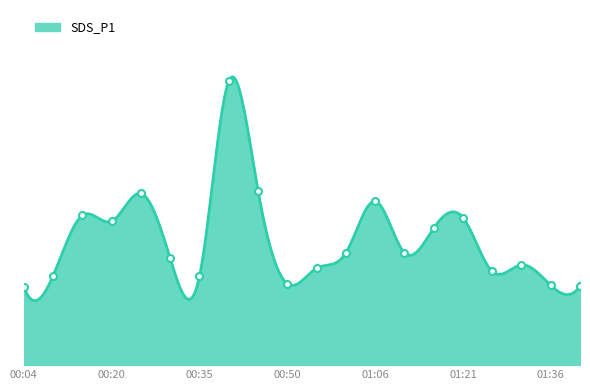

What is the average value?

50.1